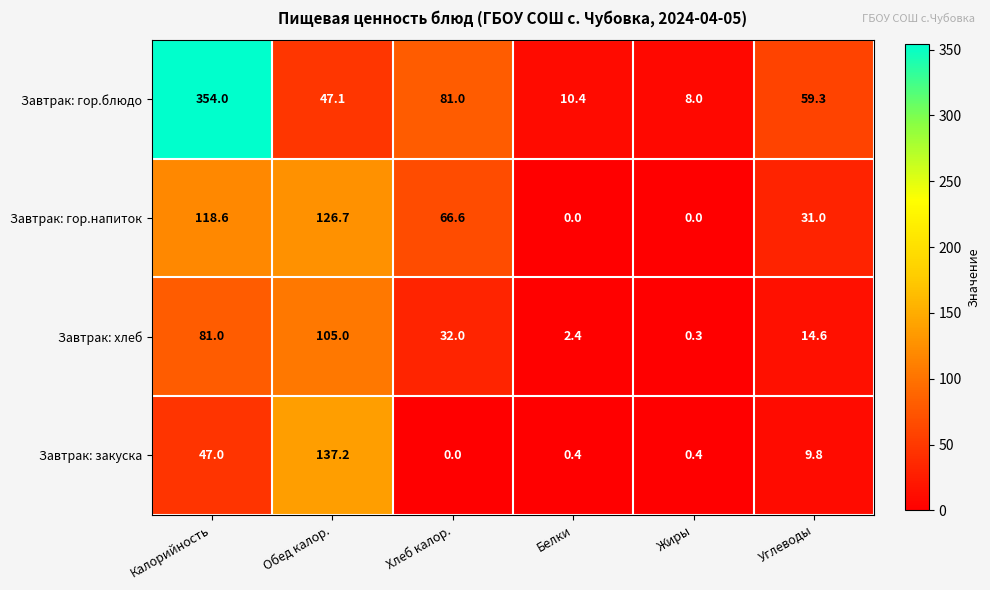

Reading right to left, transcribe all the data shown in this chart.

Завтрак: гор.блюдо: 59.3	8.0	10.4	81.0	47.1	354.0
Завтрак: гор.напиток: 31.0	0.0	0.0	66.6	126.7	118.6
Завтрак: хлеб: 14.6	0.3	2.4	32.0	105.0	81.0
Завтрак: закуска: 9.8	0.4	0.4	0.0	137.2	47.0